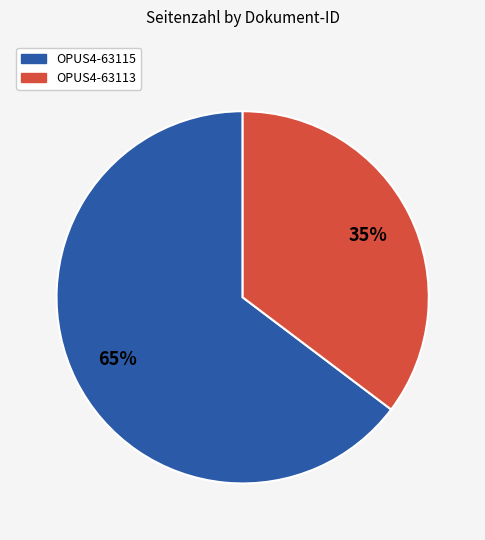

Is there any slice that represents more than half of the pie?

Yes